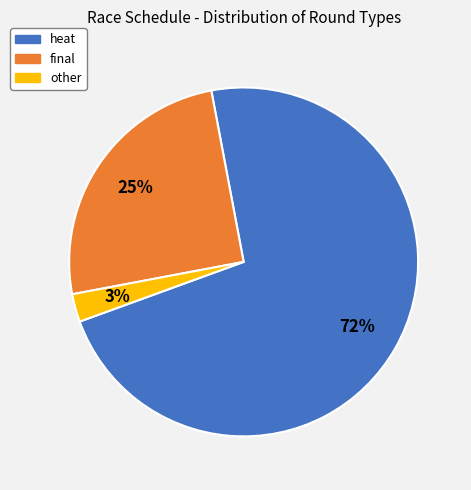

Do other and final together represent more than half of the pie?

No